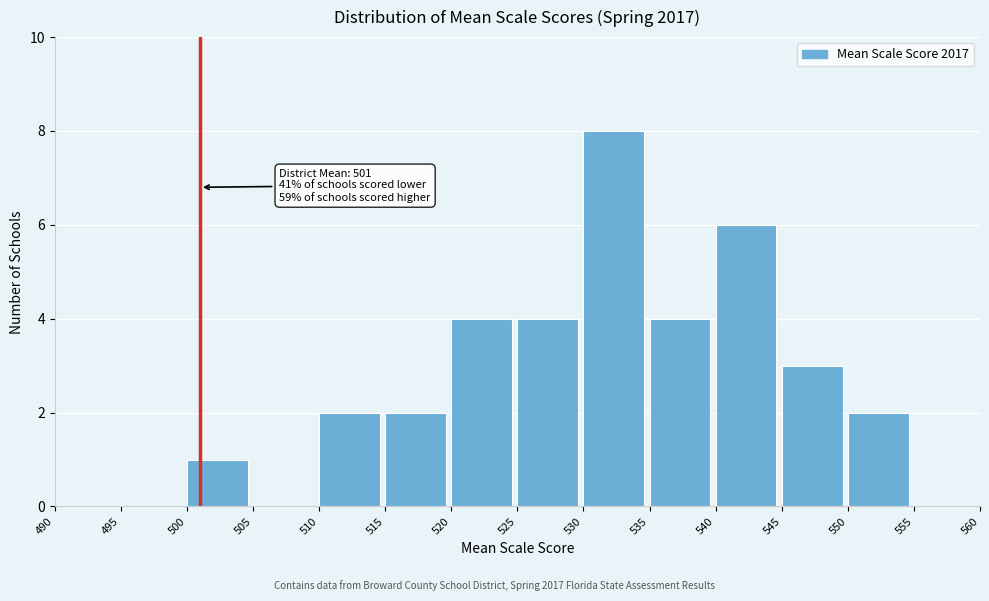

Which range on the x-axis has the tallest bar?

530 to 535